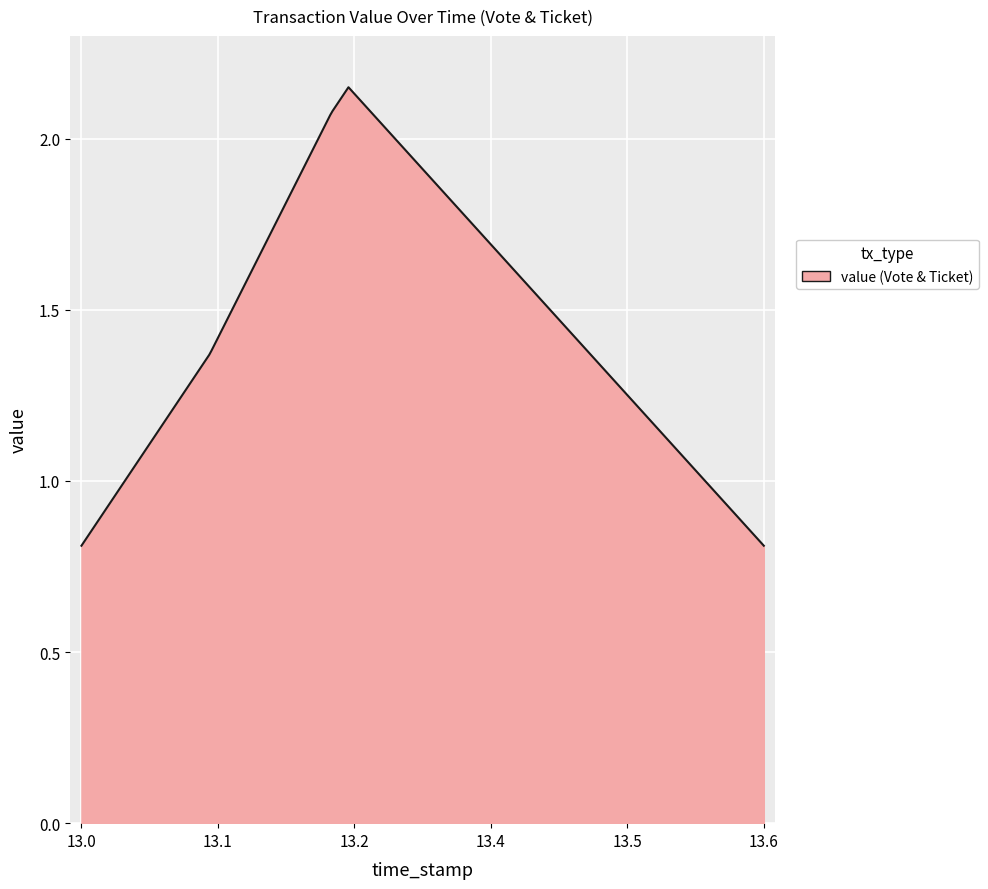

True or false: the data has more than 2 interior local peaks.

False